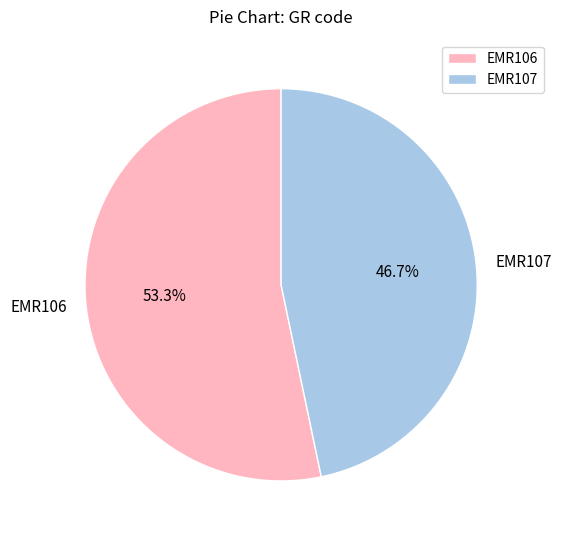

True or false: EMR107 accounts for 47% of the total.

True